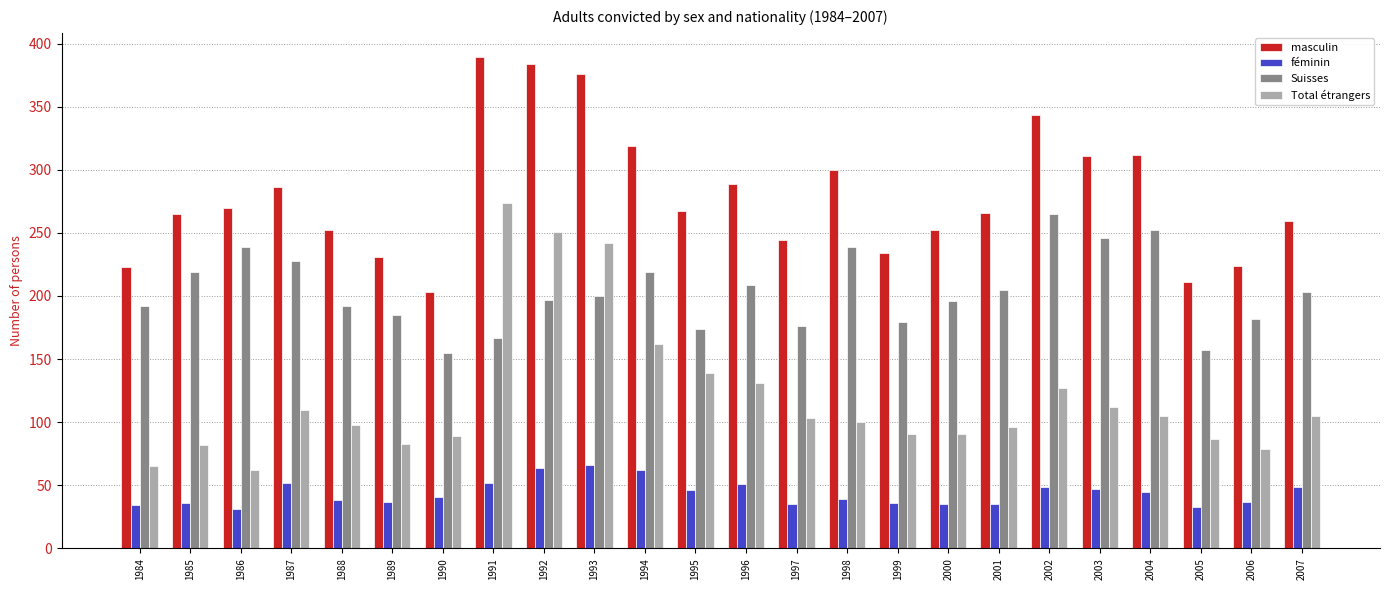

What is the spread (max minus min) of values at 2001?

231